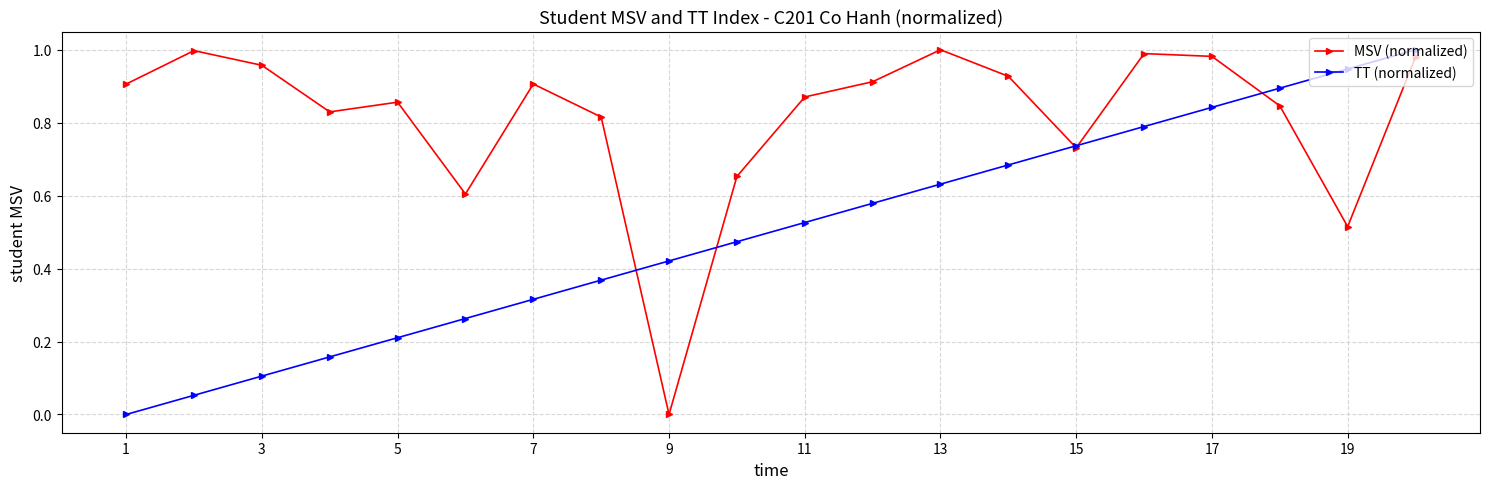

List the series in order of their overall mean, lowest first.

TT (normalized), MSV (normalized)